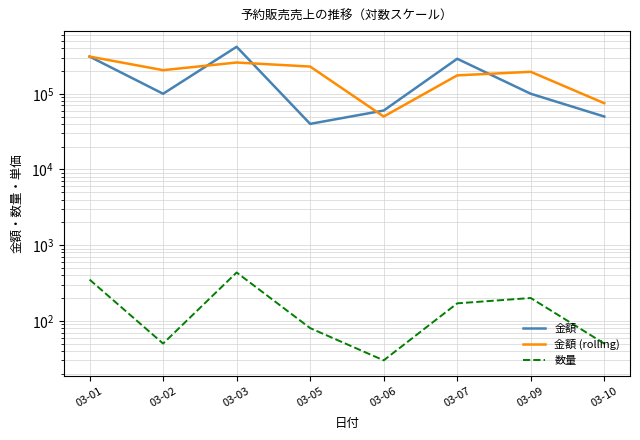

What is the highest value of the 金額 series?

417500